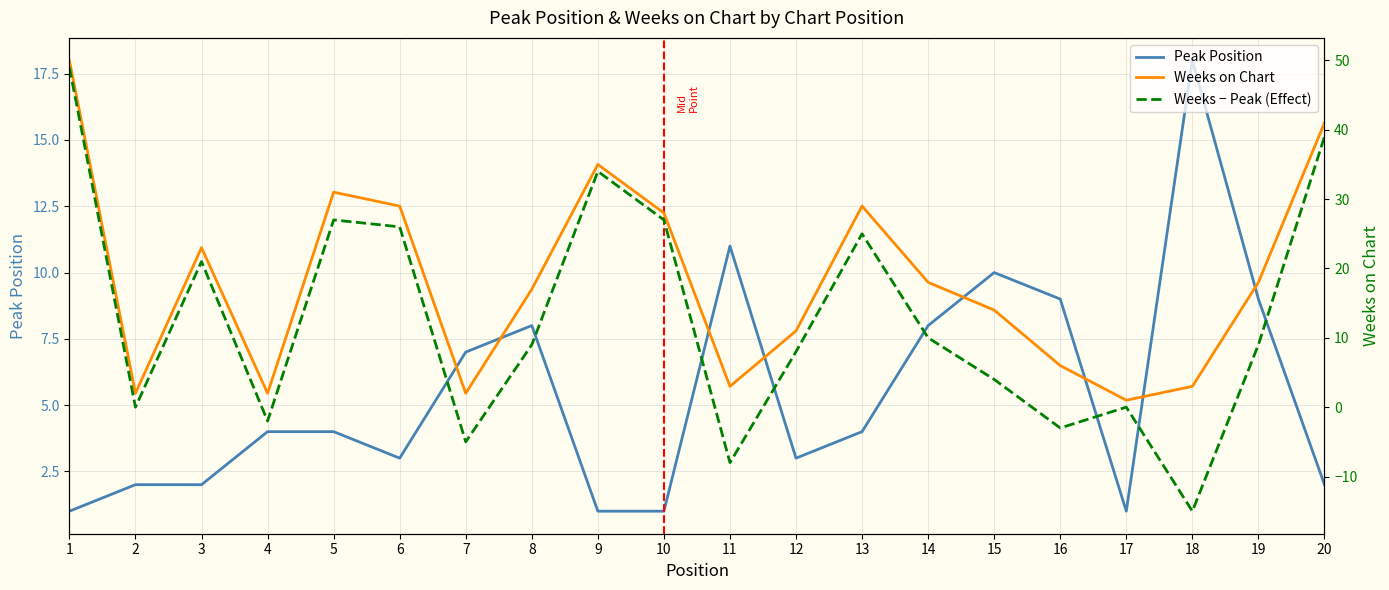

Reading right to left, extract all data points from this chart.

Peak Position: 2	9	18	1	9	10	8	4	3	11	1	1	8	7	3	4	4	2	2	1
Weeks on Chart: 41	18	3	1	6	14	18	29	11	3	28	35	17	2	29	31	2	23	2	50
Weeks − Peak (Effect): 39	9	-15	0	-3	4	10	25	8	-8	27	34	9	-5	26	27	-2	21	0	49